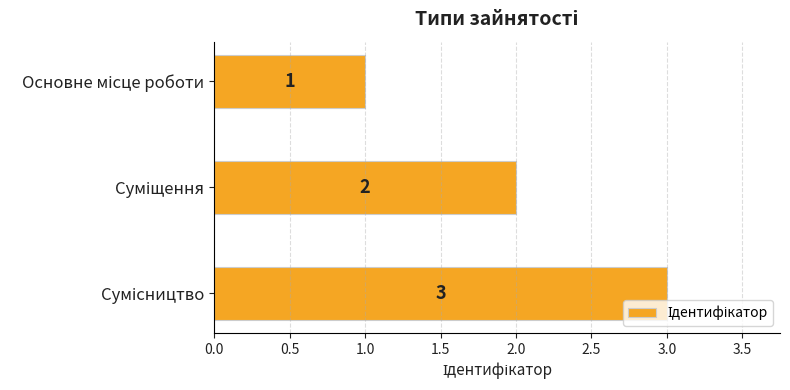

What is the sum of all values?

6